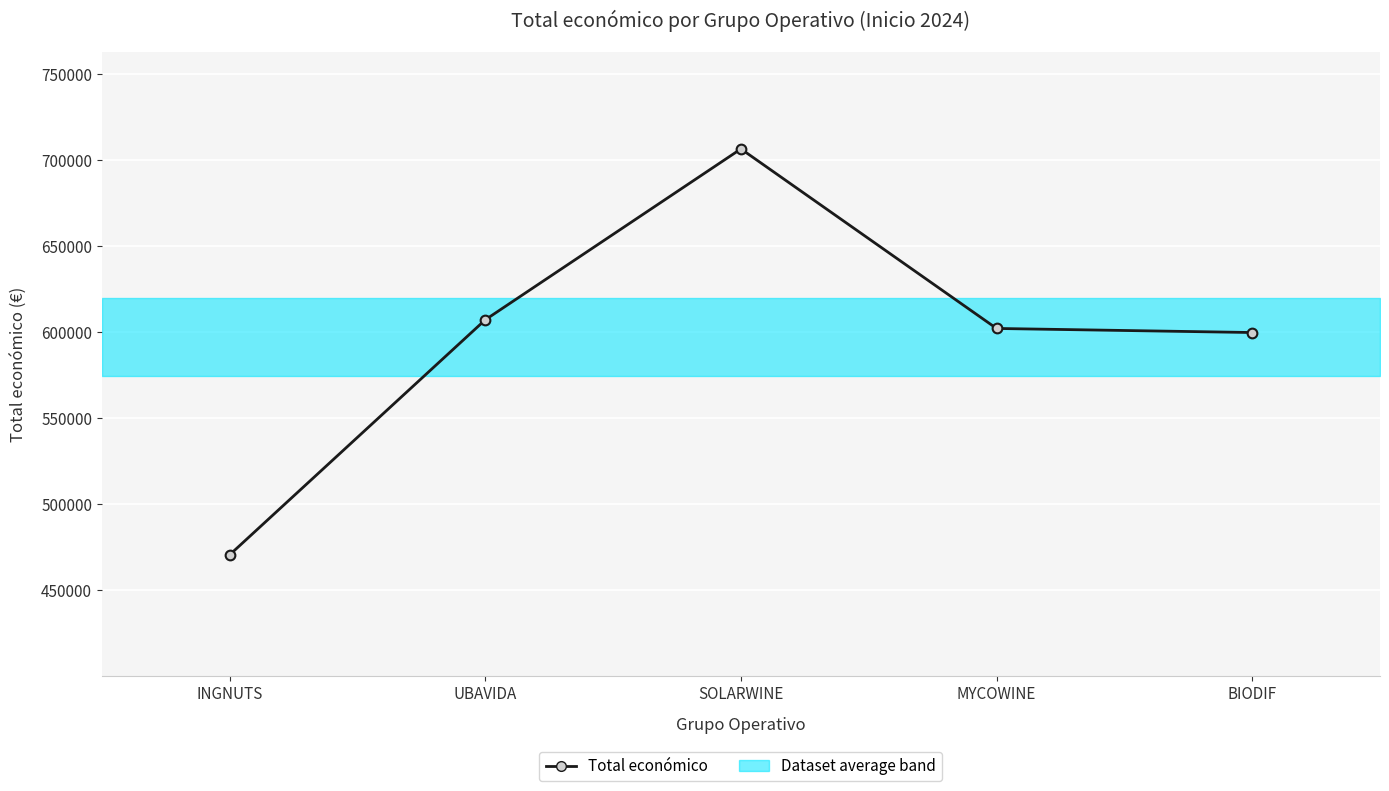

At which label is the value closest to 588686?

BIODIF